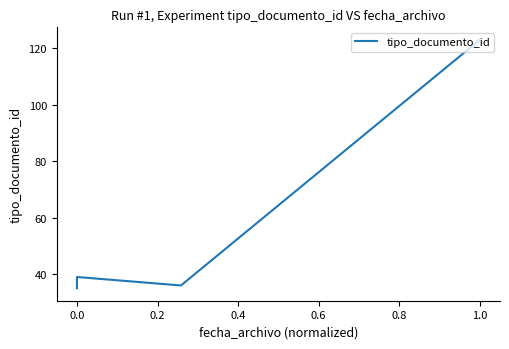

Reading right to left, what are all the values shown in this chart?

123	36	39	38	37	36	35